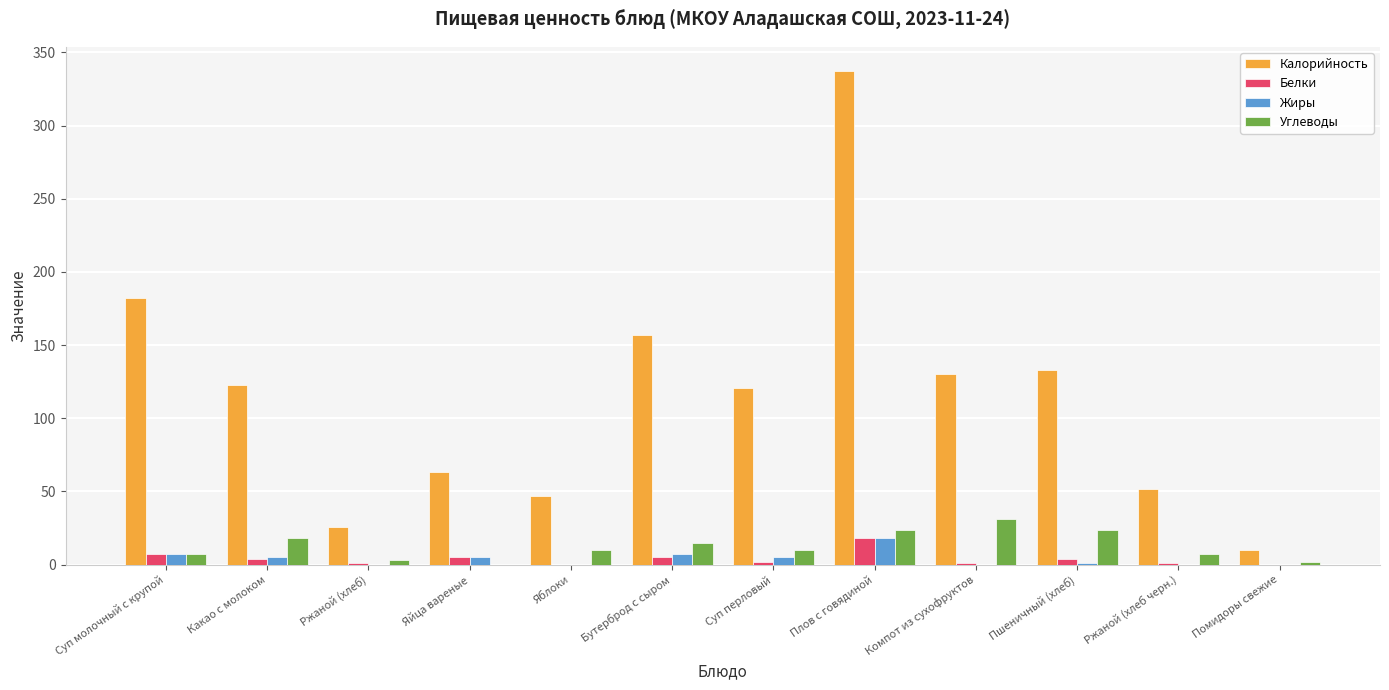

What is the maximum value for Углеводы?

31